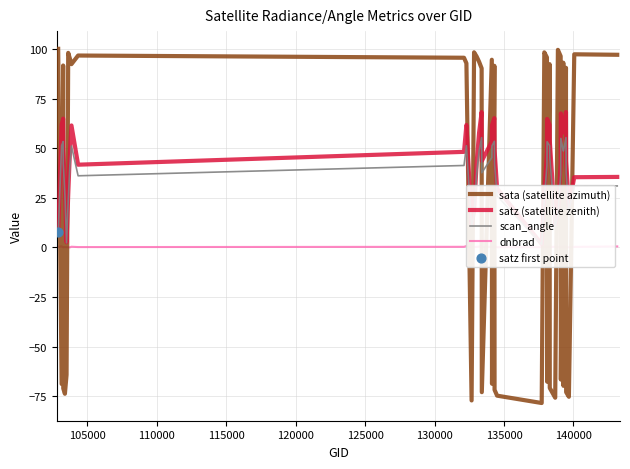

What is the lowest value of the sata (satellite azimuth) series?

-78.5